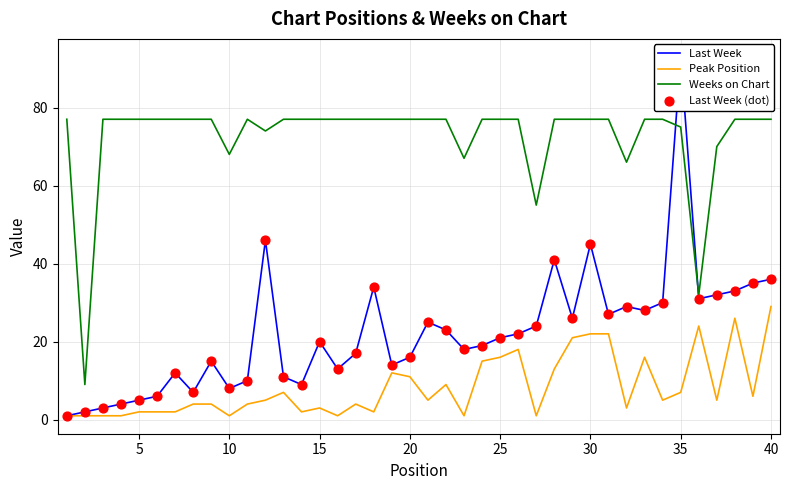

Which series has the largest Y range (max minus min)?

Last Week